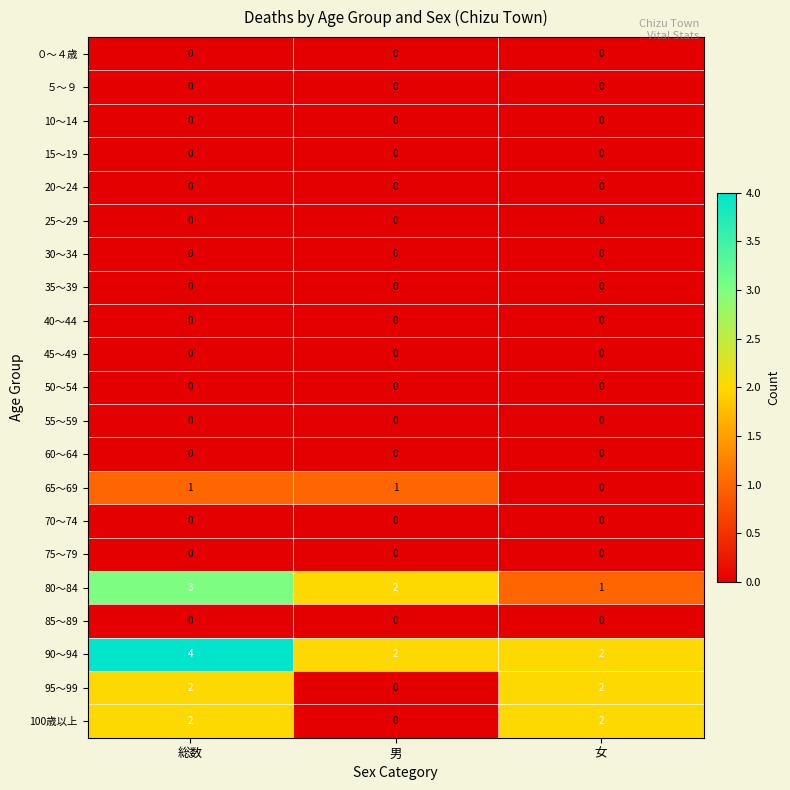

At which category is the sum across all series the highest?

総数